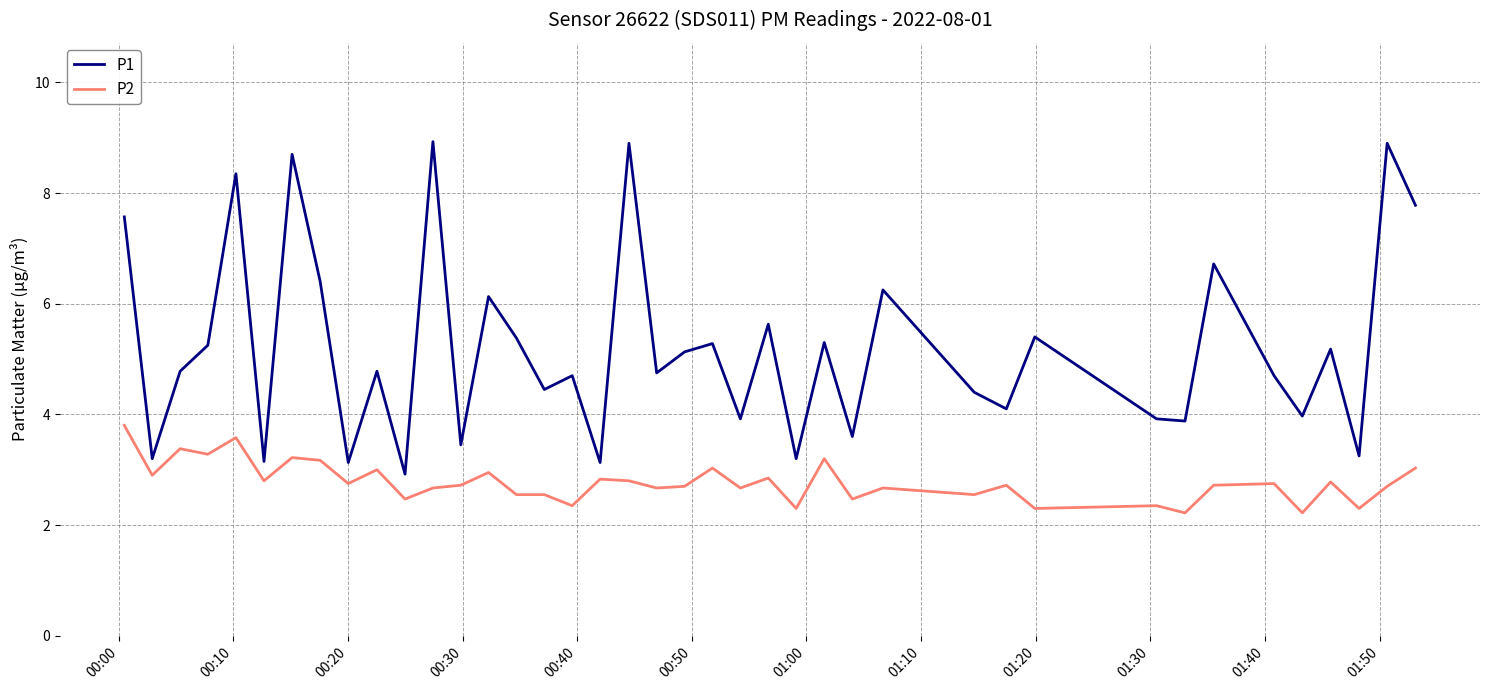

How many lines are shown in the chart?

2